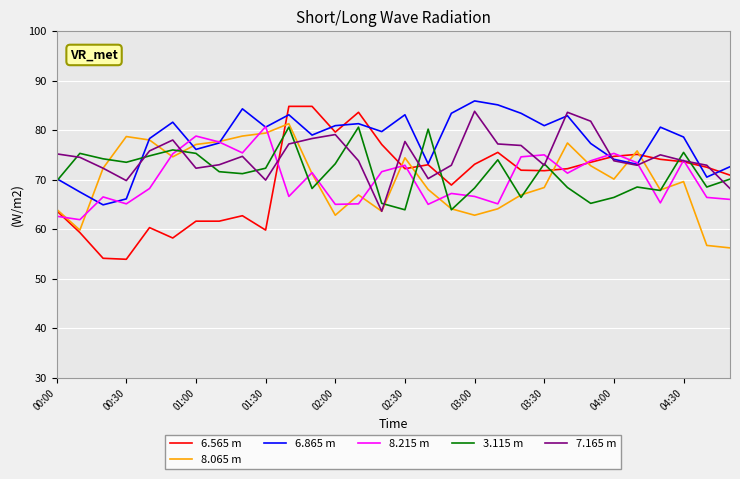

True or false: 8.215 m and 3.115 m cross at least once.

True